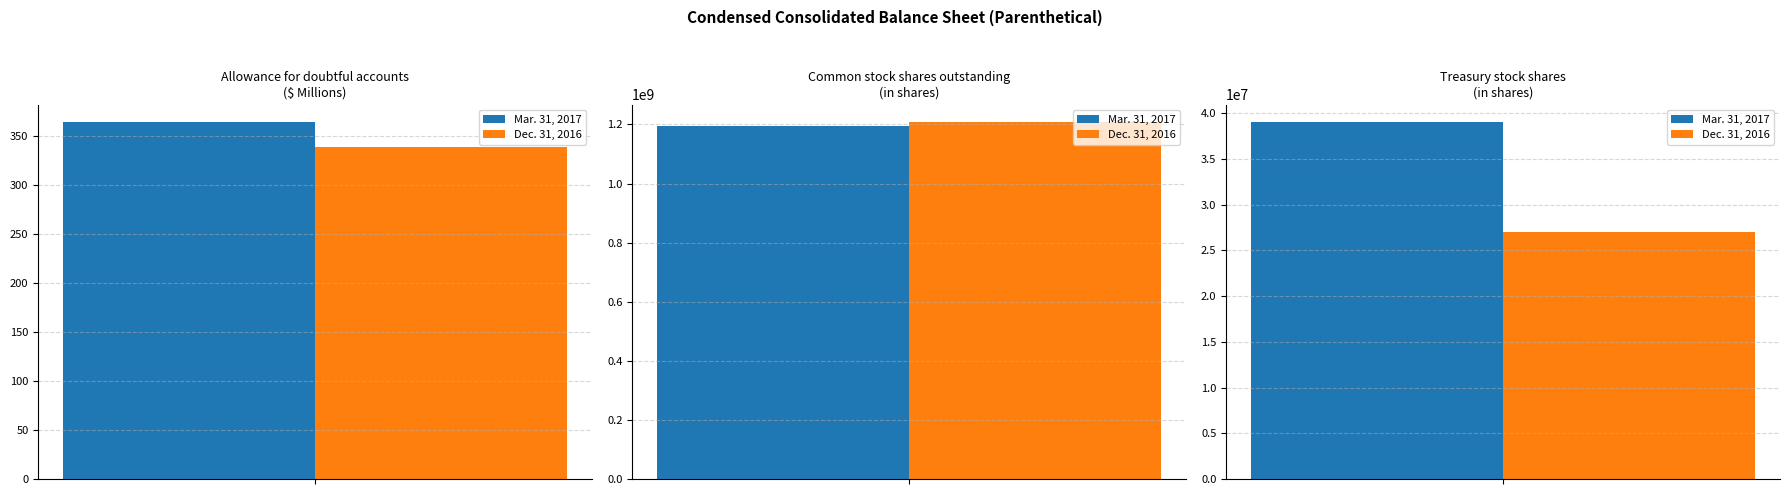

Is it true that Dec. 31, 2016 equals 27000000 at Treasury stock shares?

True